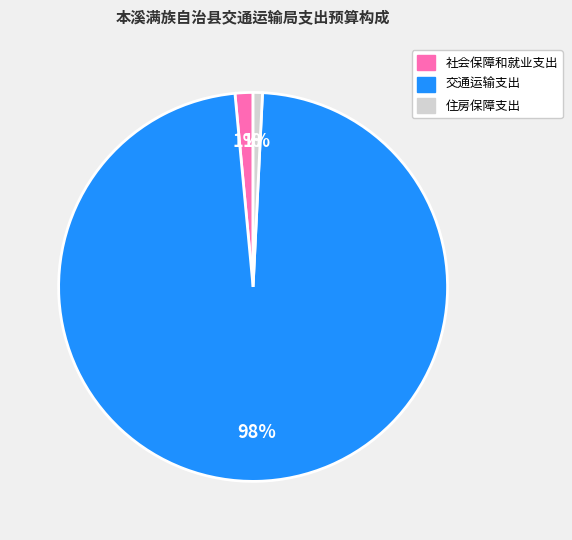

Which has a higher value, 住房保障支出 or 交通运输支出?

交通运输支出